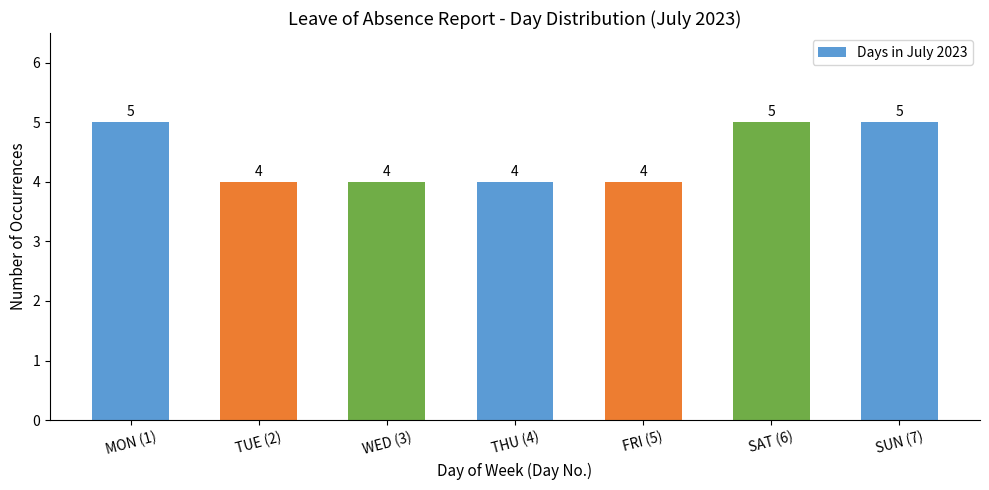

What is the minimum value shown in the chart?

4